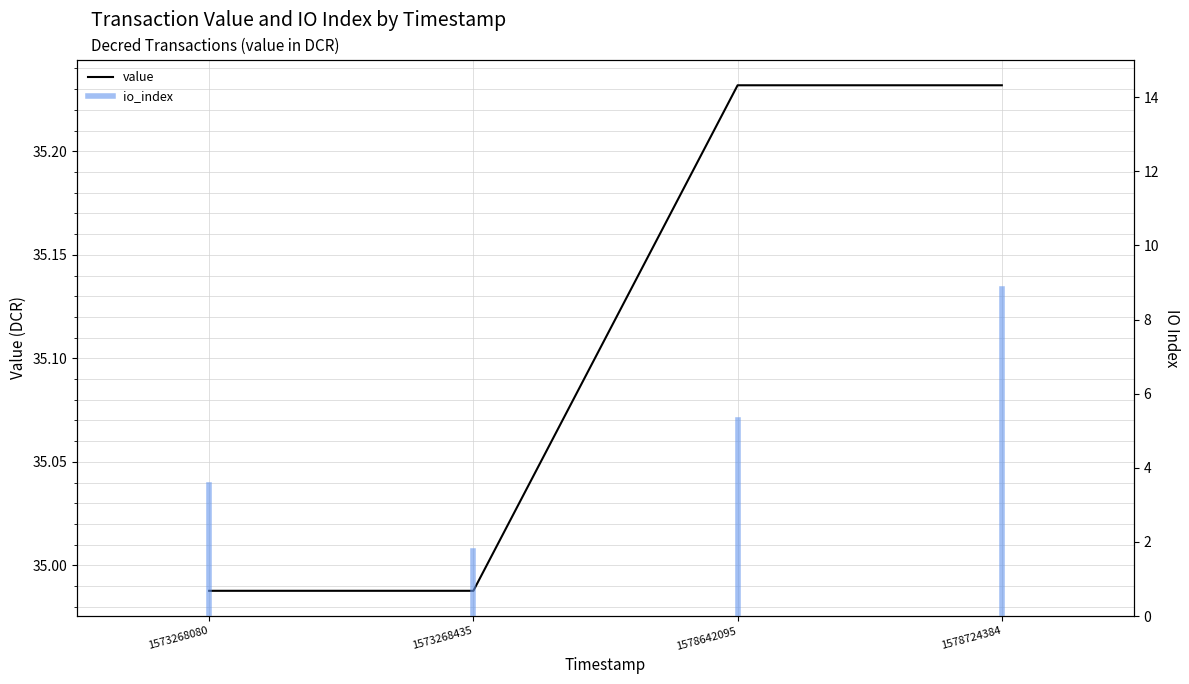

The value at 1573268080 is 54.3. True or false?

False